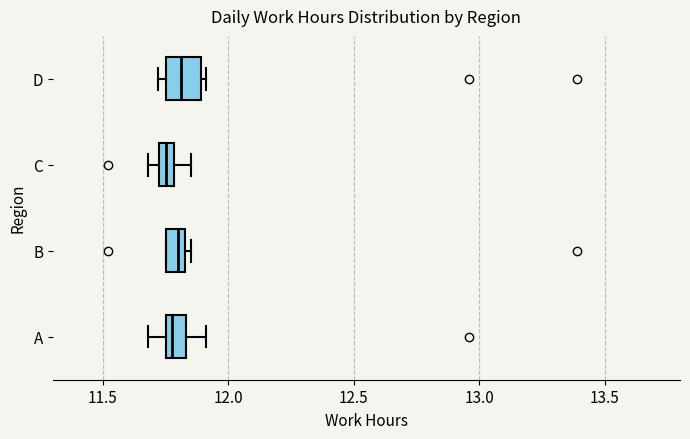

Which box is the widest, from its left edge to its right edge?

D